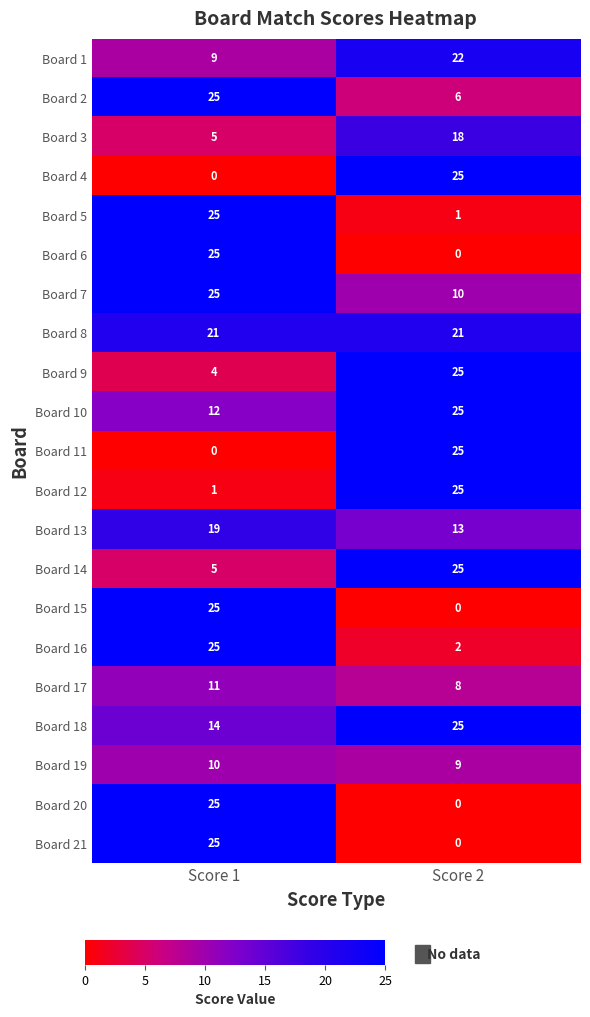

What is the greatest value displayed?

25